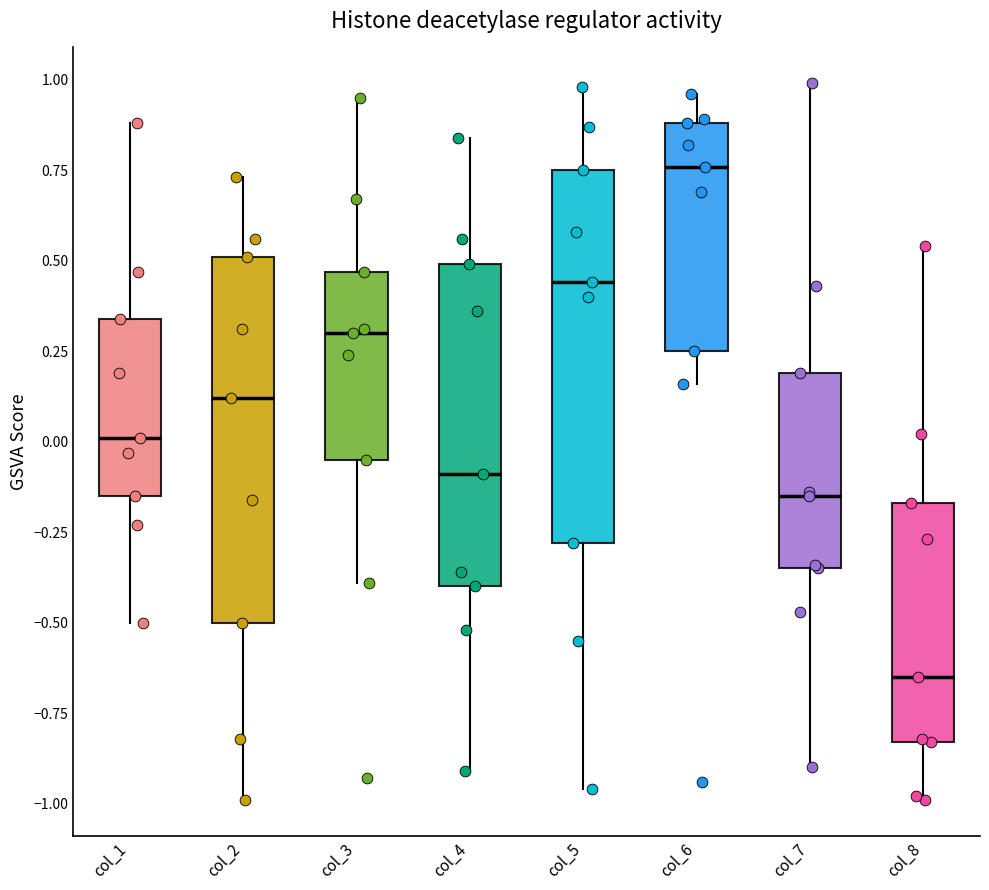

Reading left to right, transcribe this box plot: for each box, give where its median line is, the range the box spans, and where its two whiskers end, as read against the y-axis. The values are not printed on the chart, so give them approximately, as read against the axis.

col_1: median 0.00, box -0.15 to 0.35, whiskers -0.50 to 0.90
col_2: median 0.10, box -0.50 to 0.50, whiskers -1.00 to 0.75
col_3: median 0.30, box -0.05 to 0.45, whiskers -0.40 to 0.95
col_4: median -0.10, box -0.40 to 0.50, whiskers -0.90 to 0.85
col_5: median 0.45, box -0.30 to 0.75, whiskers -0.95 to 1.00
col_6: median 0.75, box 0.25 to 0.90, whiskers 0.15 to 0.95
col_7: median -0.15, box -0.35 to 0.20, whiskers -0.90 to 1.00
col_8: median -0.65, box -0.85 to -0.15, whiskers -1.00 to 0.55